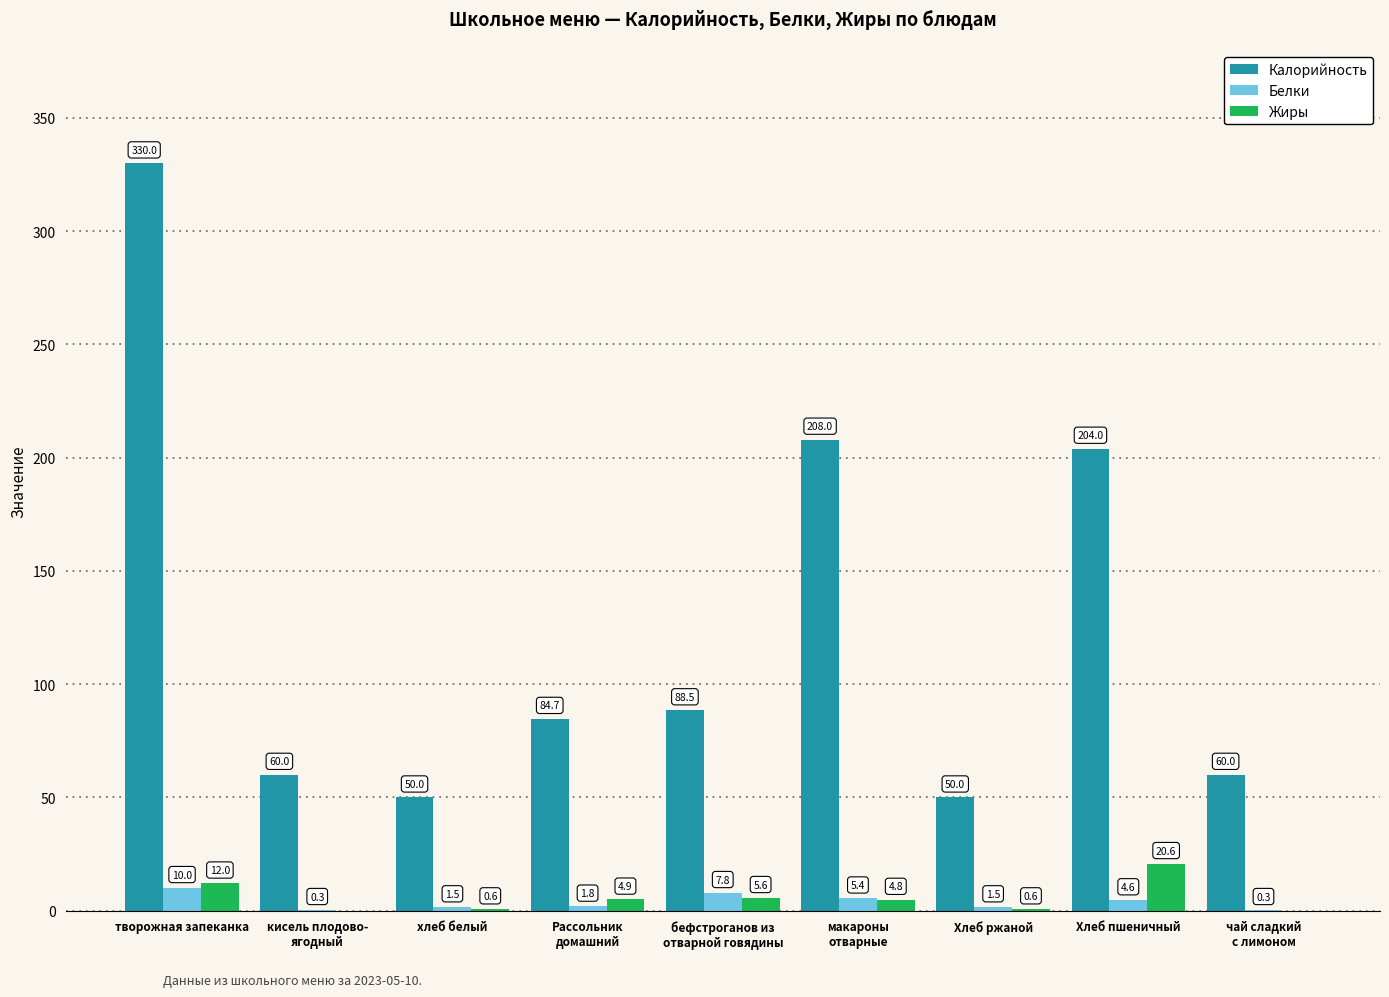

Where does the Жиры series first go above 4?

творожная запеканка